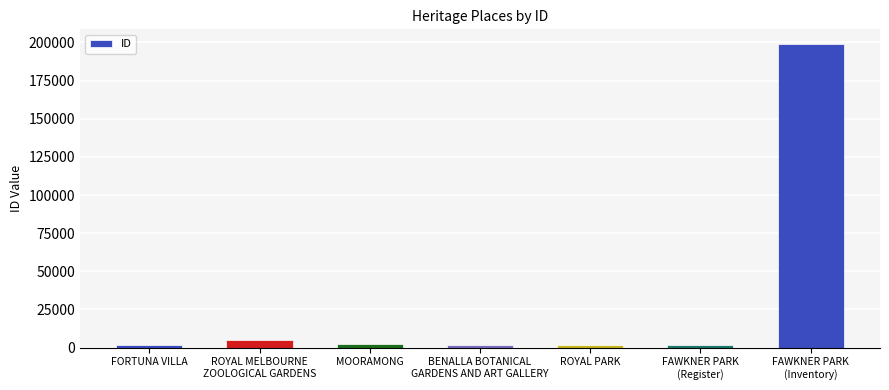

What is the average value?

30423